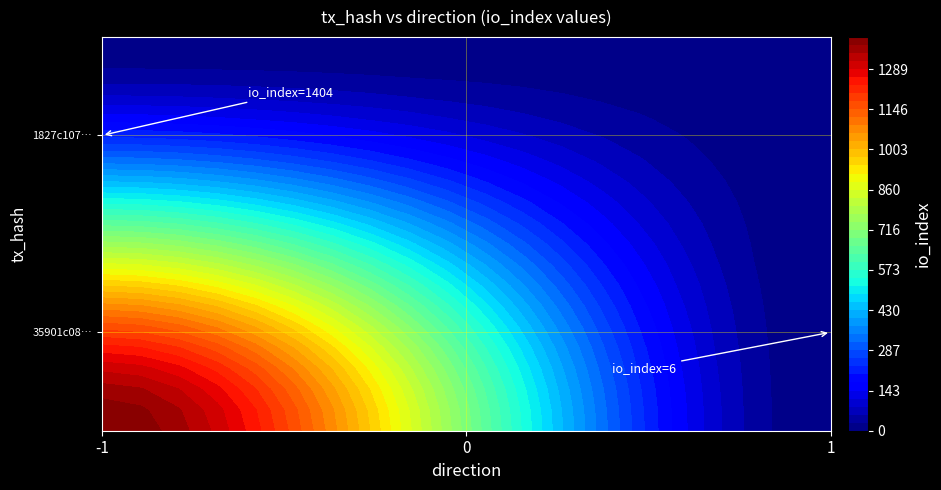

How many 35901c083faf78e14449a74ede9b37d37d9a382 values are between -1 and 1404?

2